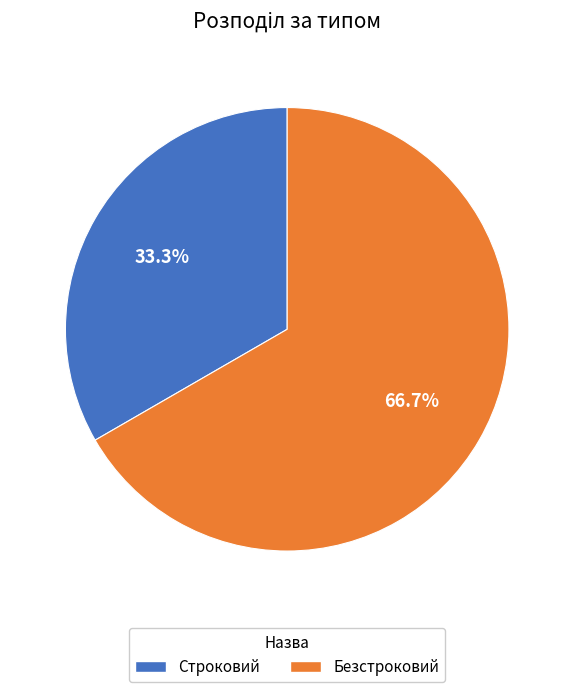

Approximately how many times larger is the value at Безстроковий compared to Строковий?

2.0